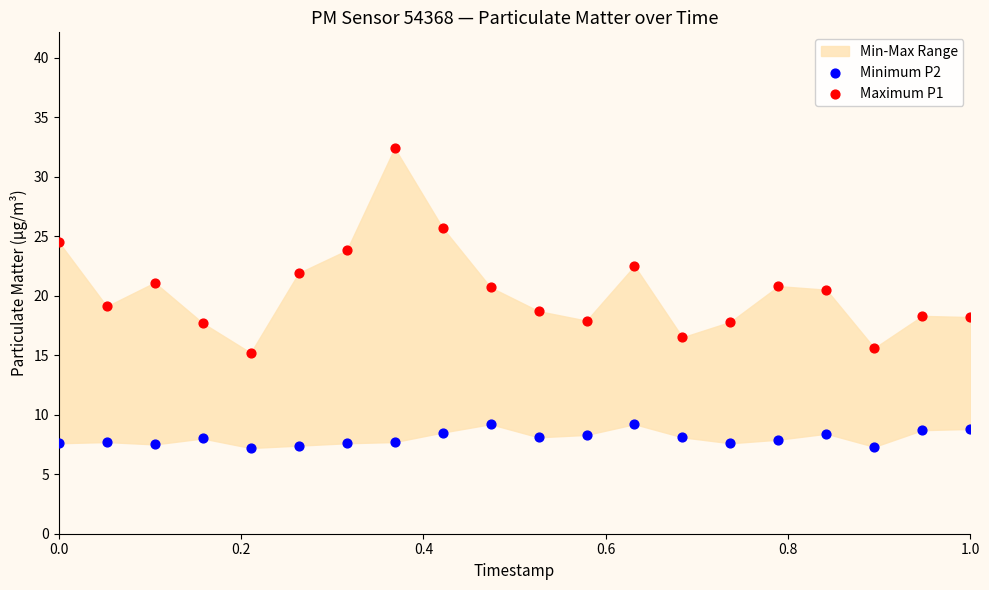

Which series contains the lowest Y value?

Minimum P2